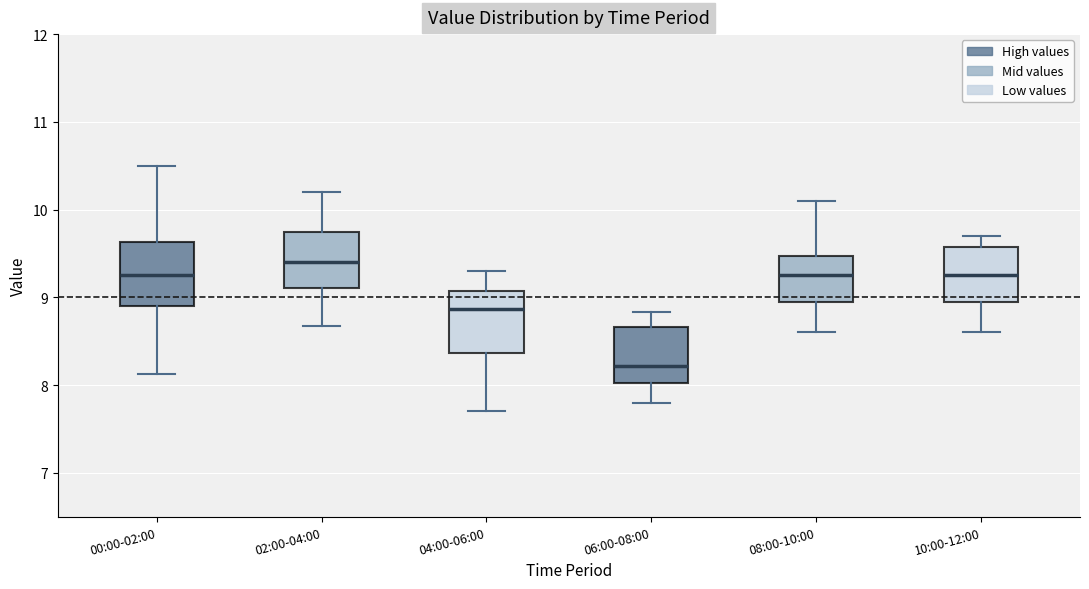

Reading left to right, transcribe this box plot: for each box, give where its median line is, the range the box spans, and where its two whiskers end, as read against the y-axis. The values are not printed on the chart, so give them approximately, as read against the axis.

00:00-02:00: median 9.3, box 8.9 to 9.6, whiskers 8.1 to 10.5
02:00-04:00: median 9.4, box 9.1 to 9.8, whiskers 8.7 to 10.2
04:00-06:00: median 8.9, box 8.4 to 9.1, whiskers 7.7 to 9.3
06:00-08:00: median 8.2, box 8.0 to 8.7, whiskers 7.8 to 8.8
08:00-10:00: median 9.3, box 9.0 to 9.5, whiskers 8.6 to 10.1
10:00-12:00: median 9.3, box 9.0 to 9.6, whiskers 8.6 to 9.7